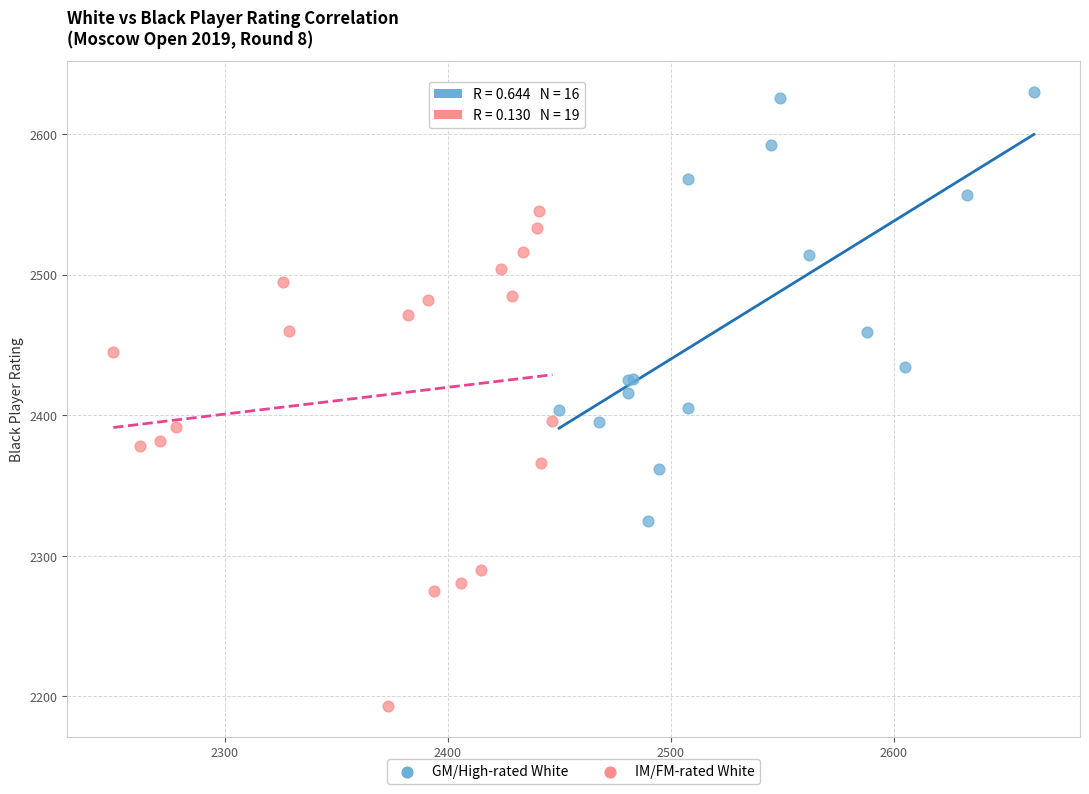

Which series contains the lowest Y value?

IM/FM-rated White